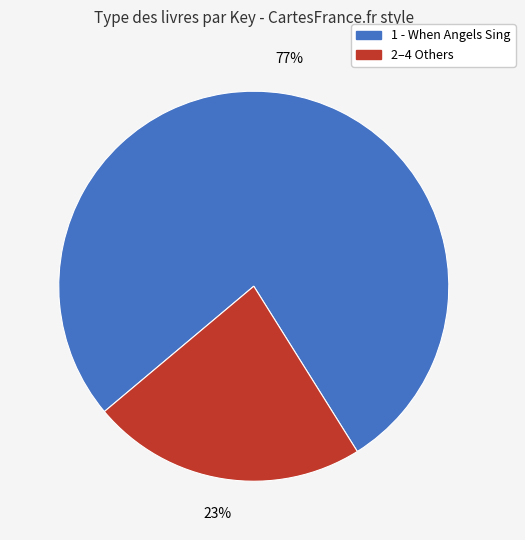

Combined, do 2–4 Others and 1 - When Angels Sing account for over 50%?

Yes